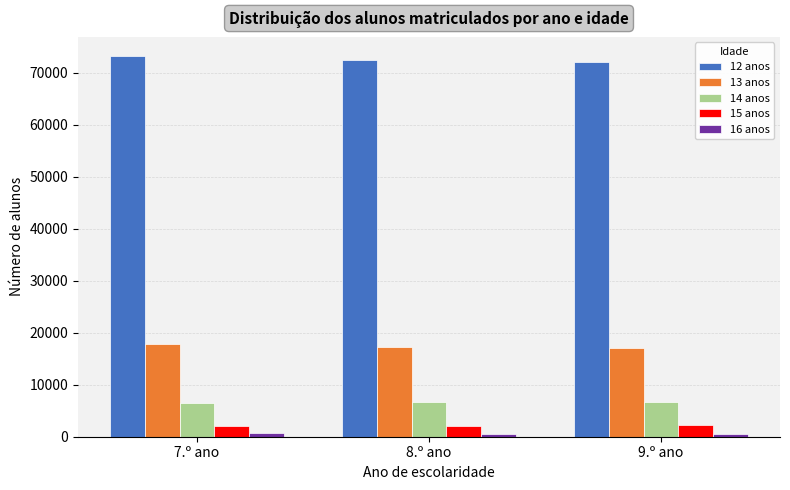

What is the average value of the 12 anos series?

72593